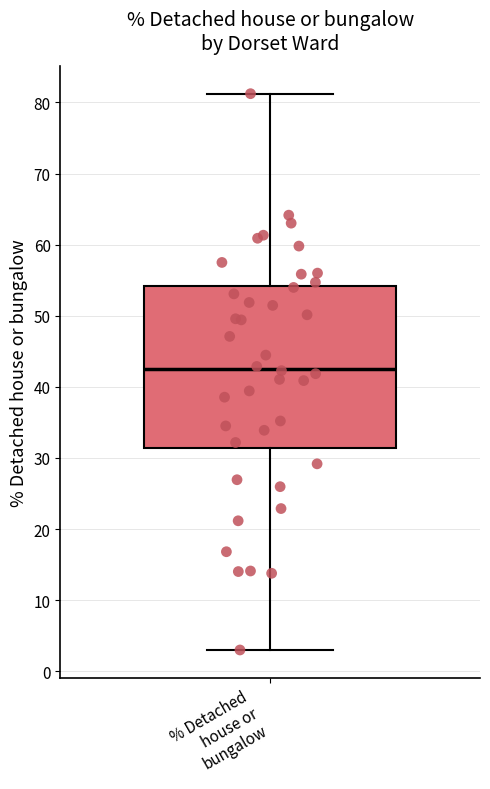

Transcribe this box plot: give where the median line is, the range the box spans, and where the two whiskers end, as read against the y-axis. The values are not printed on the chart, so give them approximately, as read against the axis.

median 43, box 31 to 54, whiskers 3 to 81